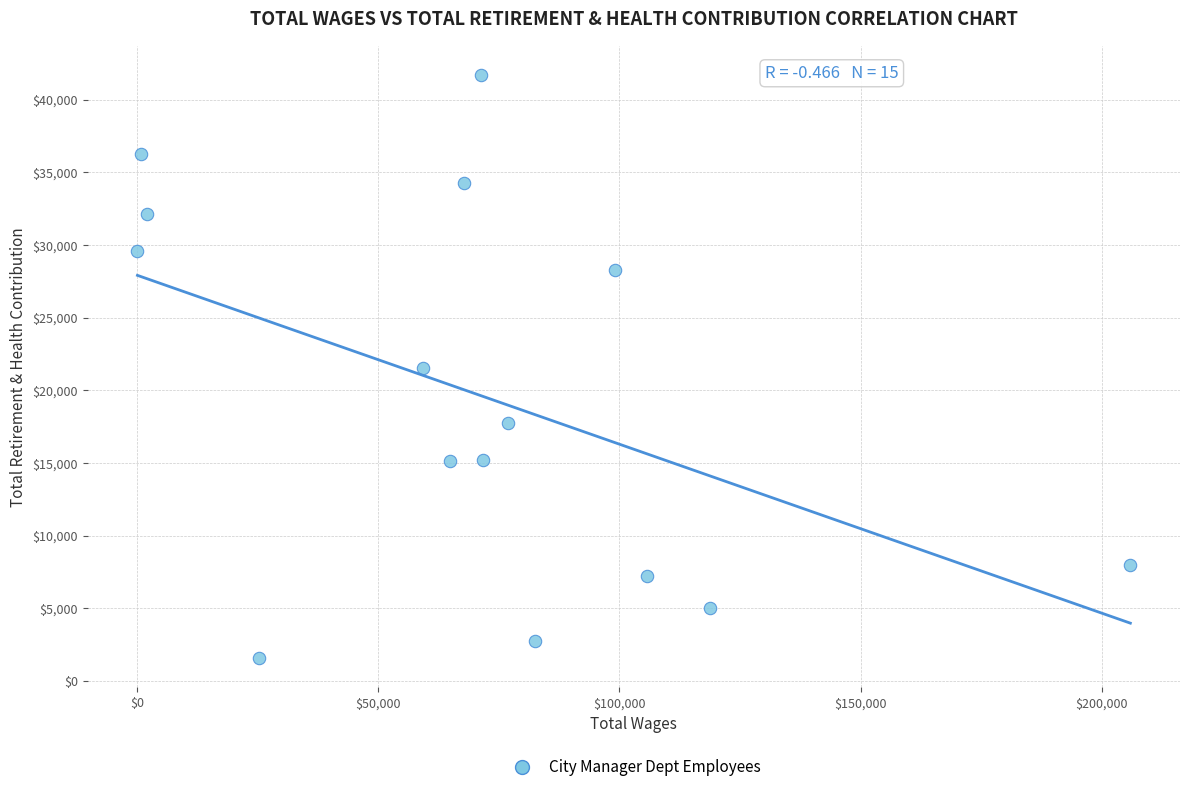

What is the range of X values (max minus min)?

205765